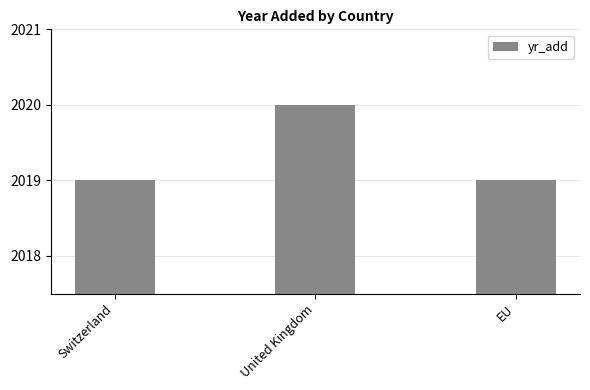

Reading right to left, list all the values displayed in this chart.

2019	2020	2019